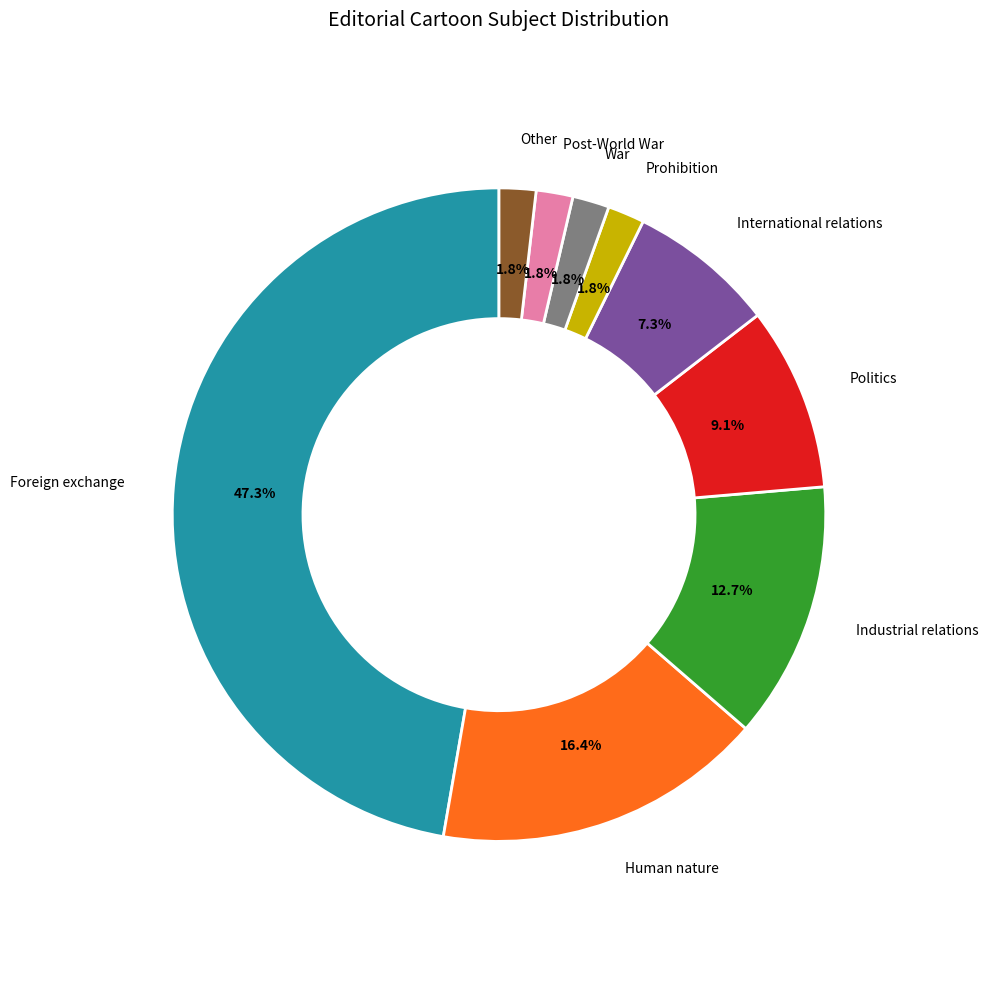

Is there any slice that represents more than half of the pie?

No